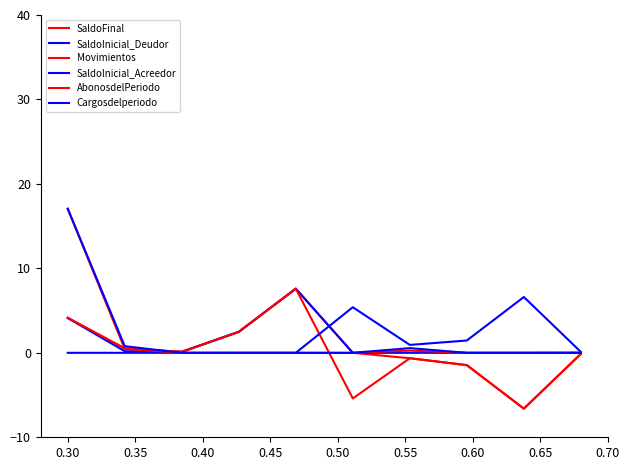

How many lines are shown in the chart?

6